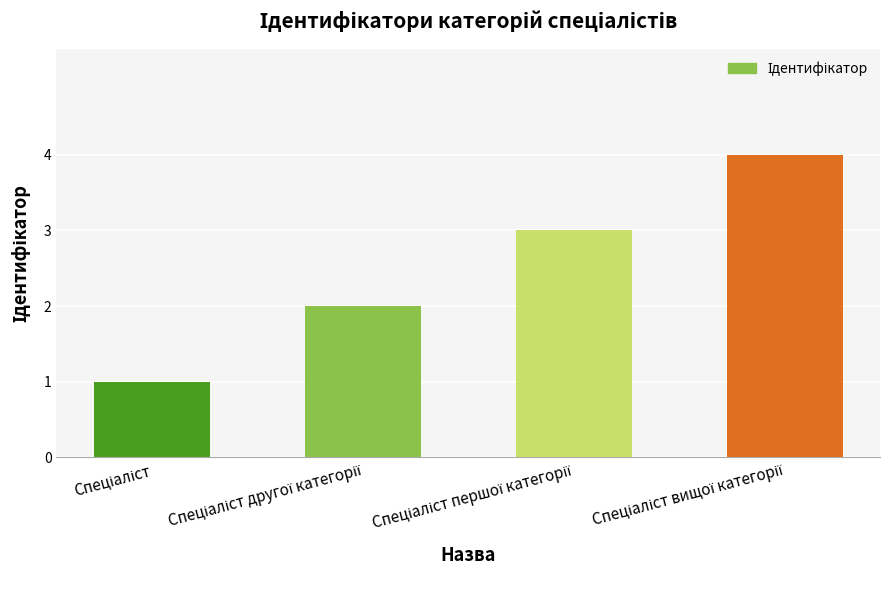

What is the maximum value shown in the chart?

4